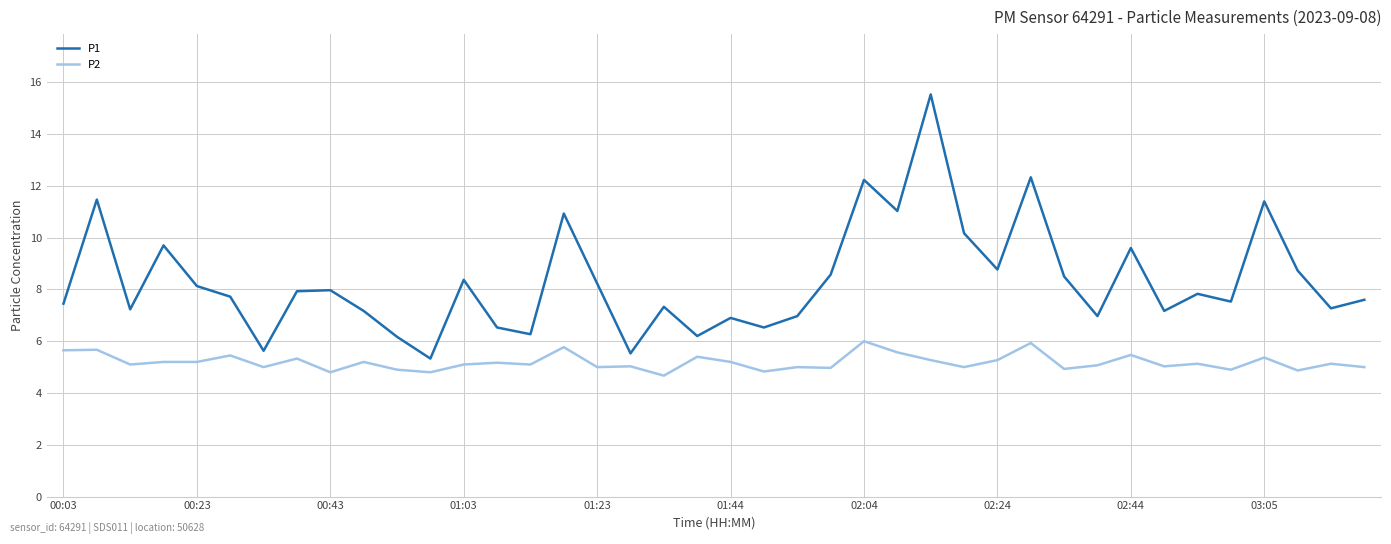

List the series in order of their peak value, lowest first.

P2, P1